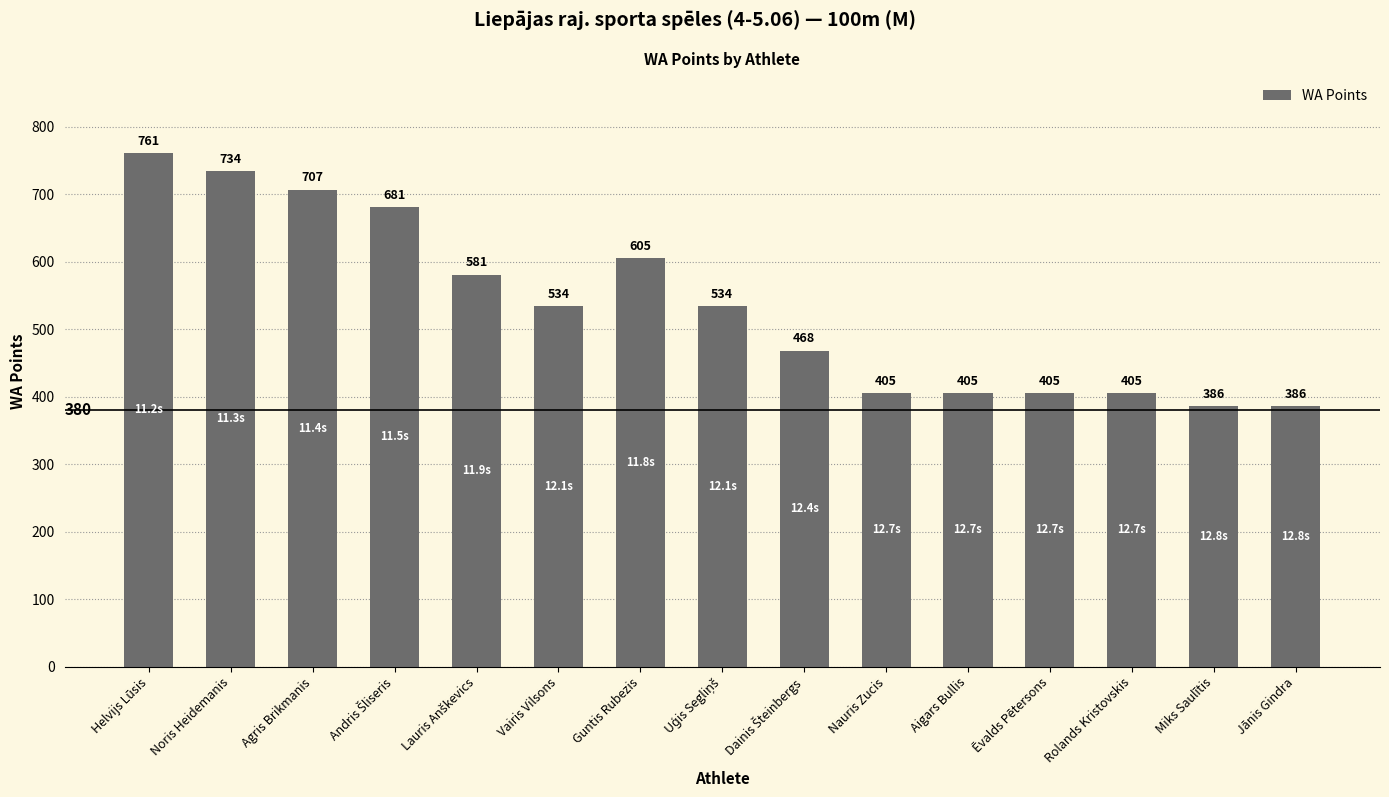

Is it true that the value at Noris Heidemanis is 734?

True